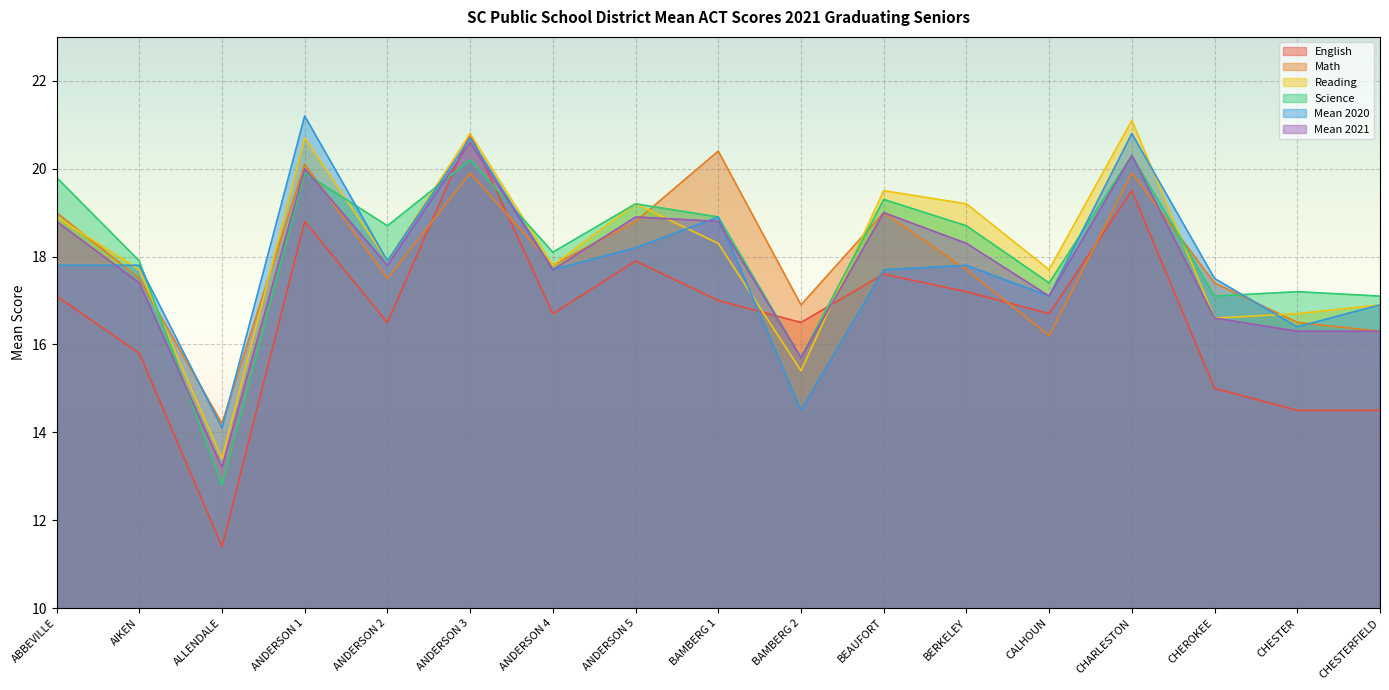

What is the approximate value of Math at BERKELEY?

17.7